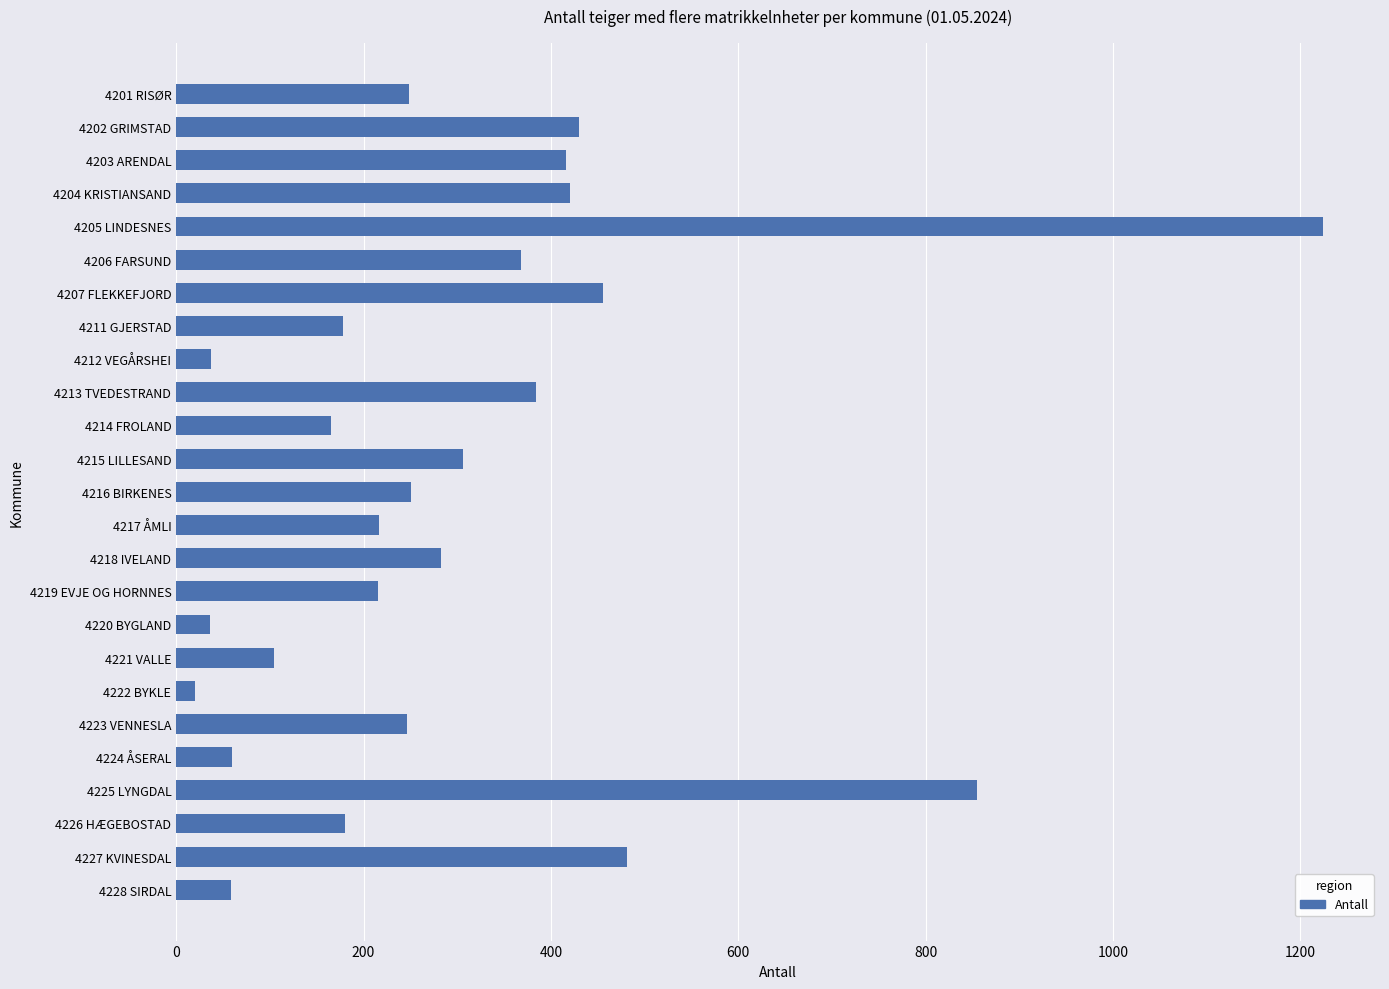

What is the label of the 2nd bar from the top?

4202 GRIMSTAD